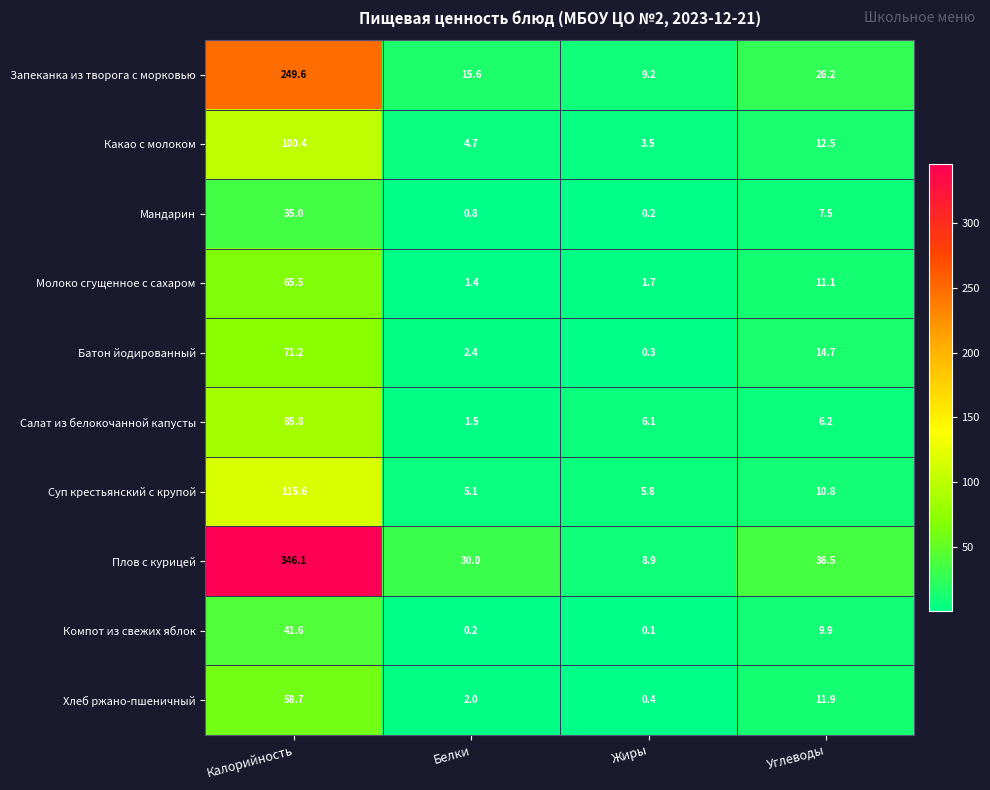

The value of Салат из белокочанной капусты at Калорийность is 27.3. True or false?

False